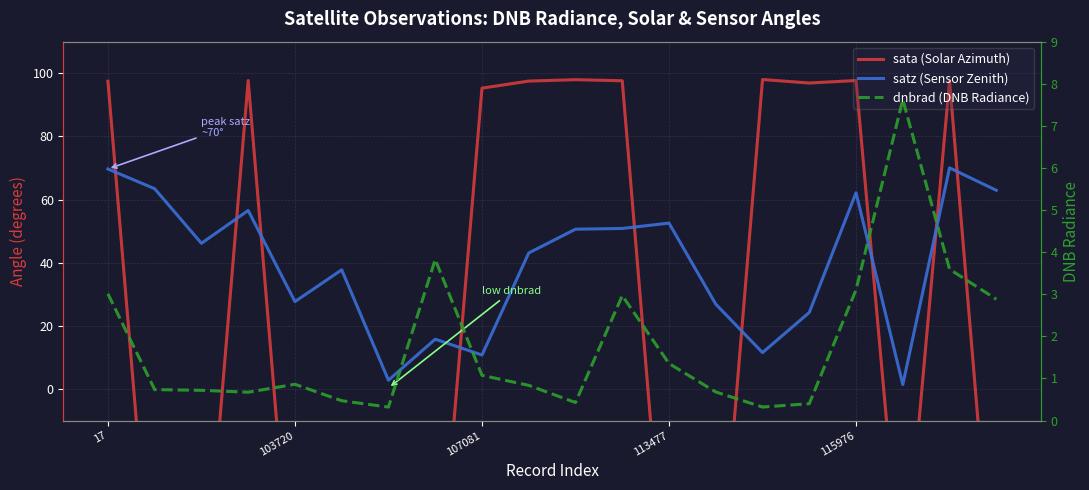

True or false: dnbrad (DNB Radiance) has a value of 0.7 at 13.

True